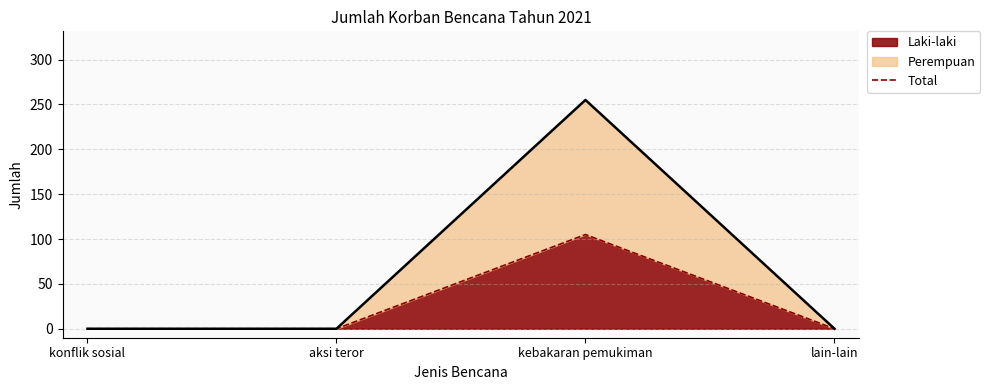

Between lain-lain and kebakaran pemukiman, which is larger?

kebakaran pemukiman